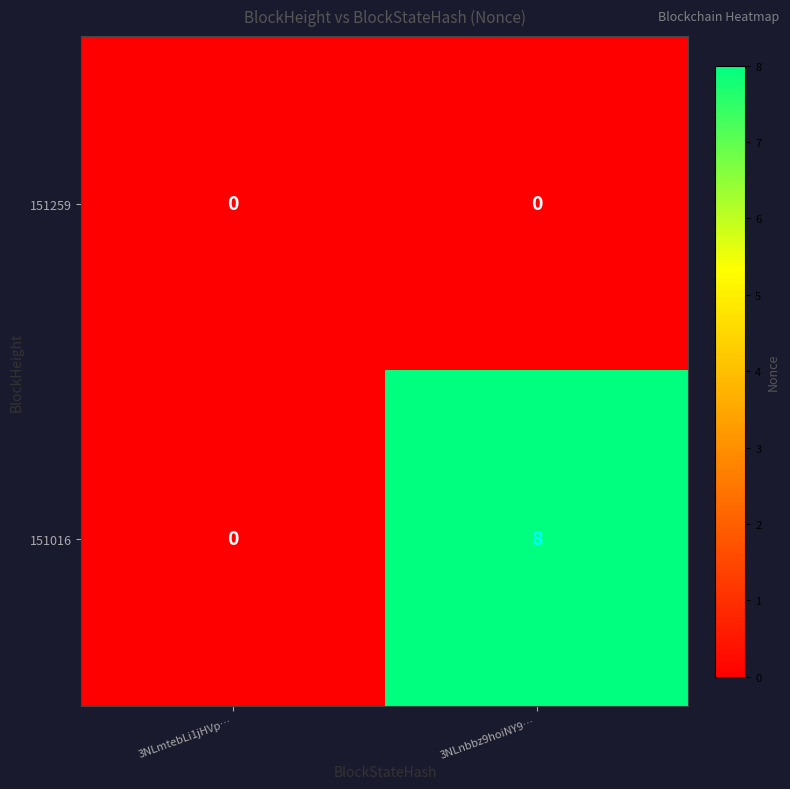

Which series has the largest range (max minus min)?

151016